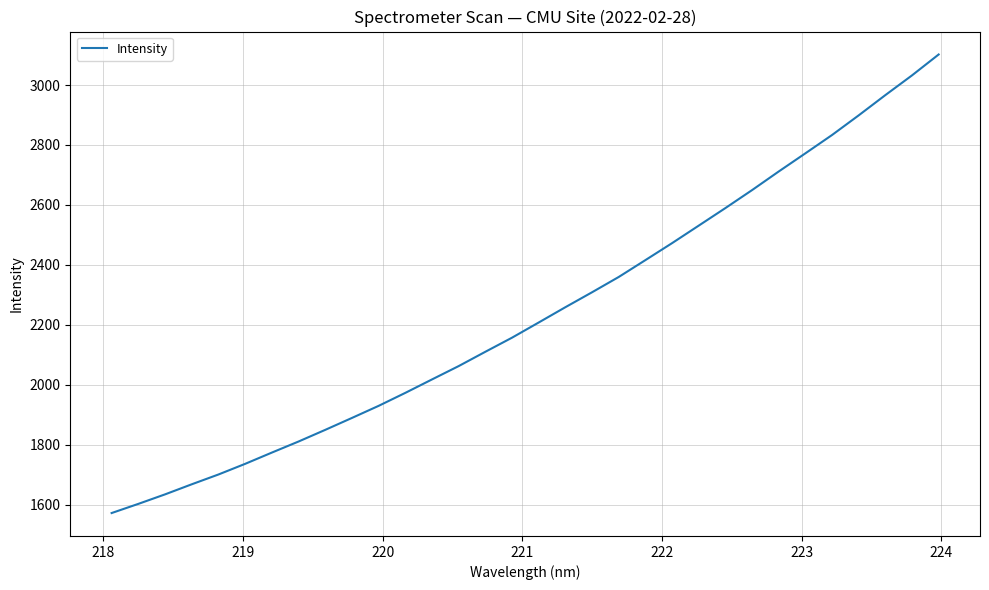

What is the maximum value shown in the chart?

3102.0